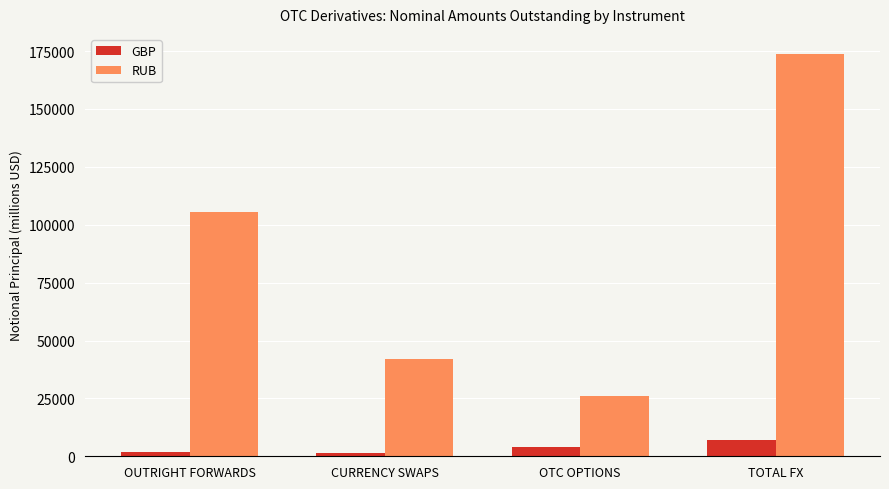

How many data points in GBP are less than 3811?

2